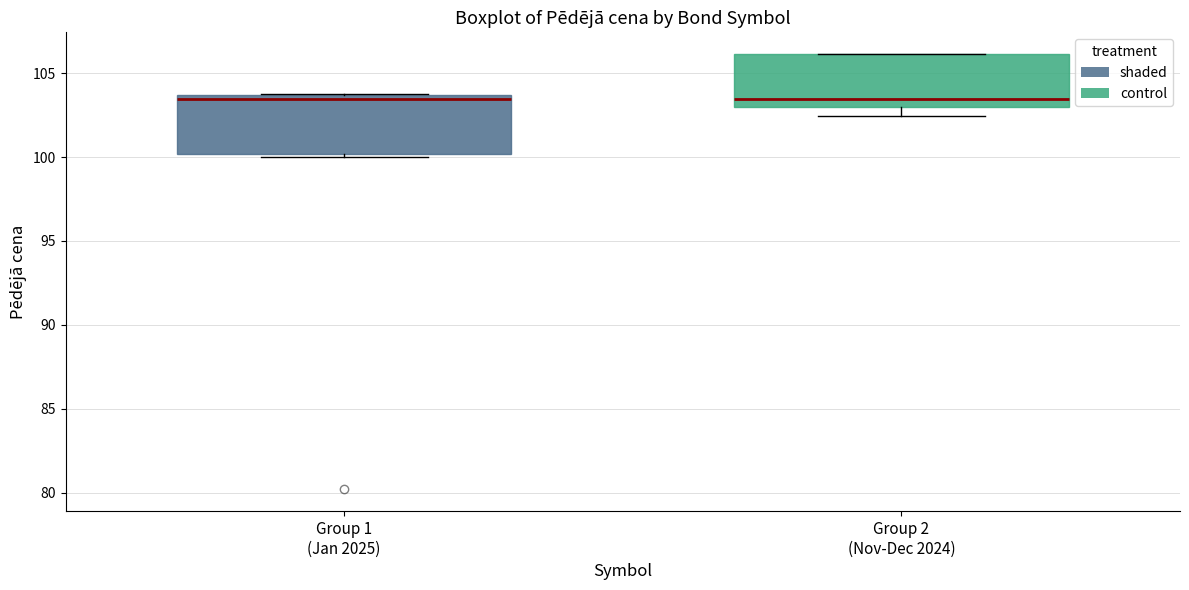

Where does the median line of the box for Group 2 (Nov-Dec 2024) sit on the y-axis? The values are not printed on the chart, so give them approximately, as read against the axis.

103.5